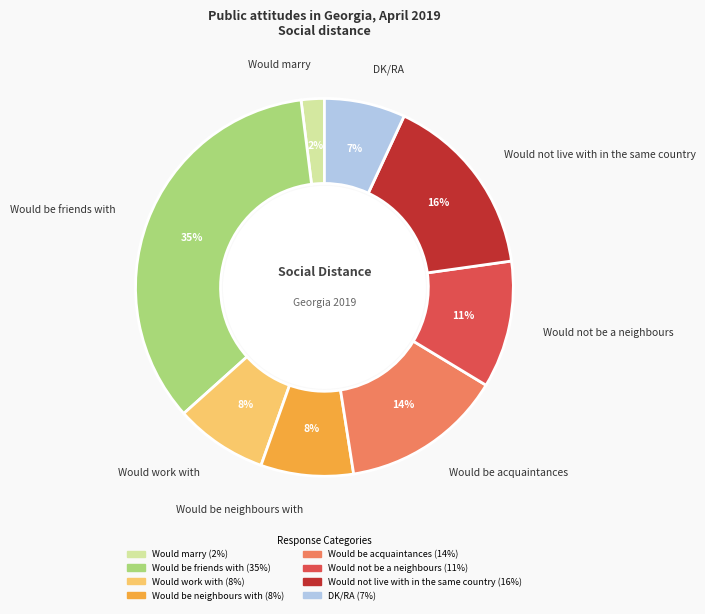

The DK/RA slice represents 7% of the pie. True or false?

True